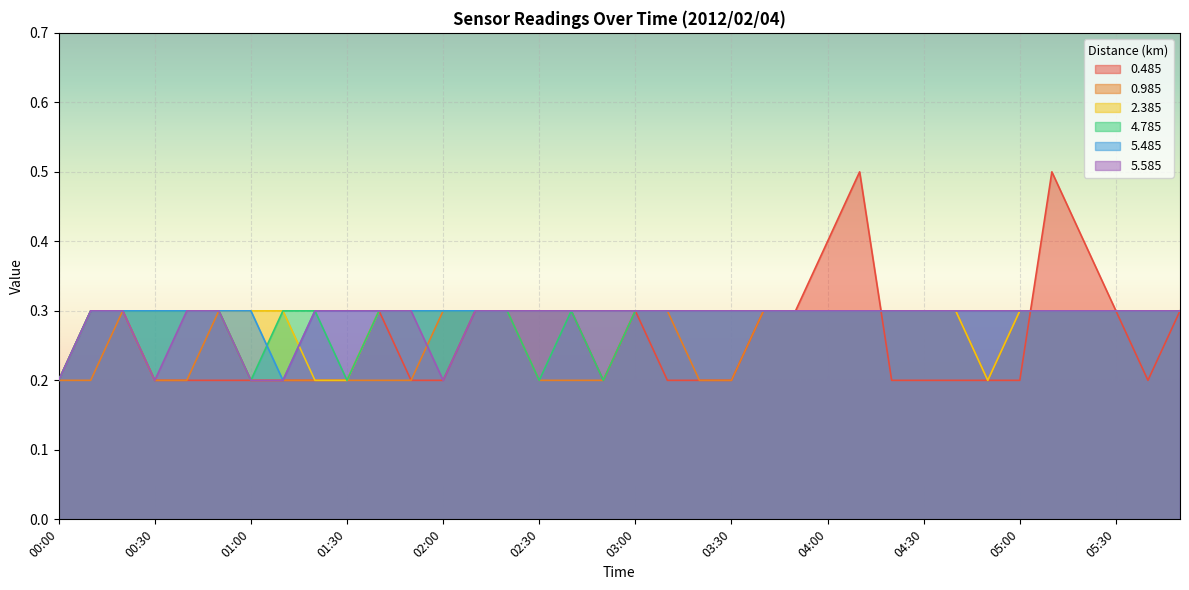

What value does the 4.785 series have at 04:50?

0.3